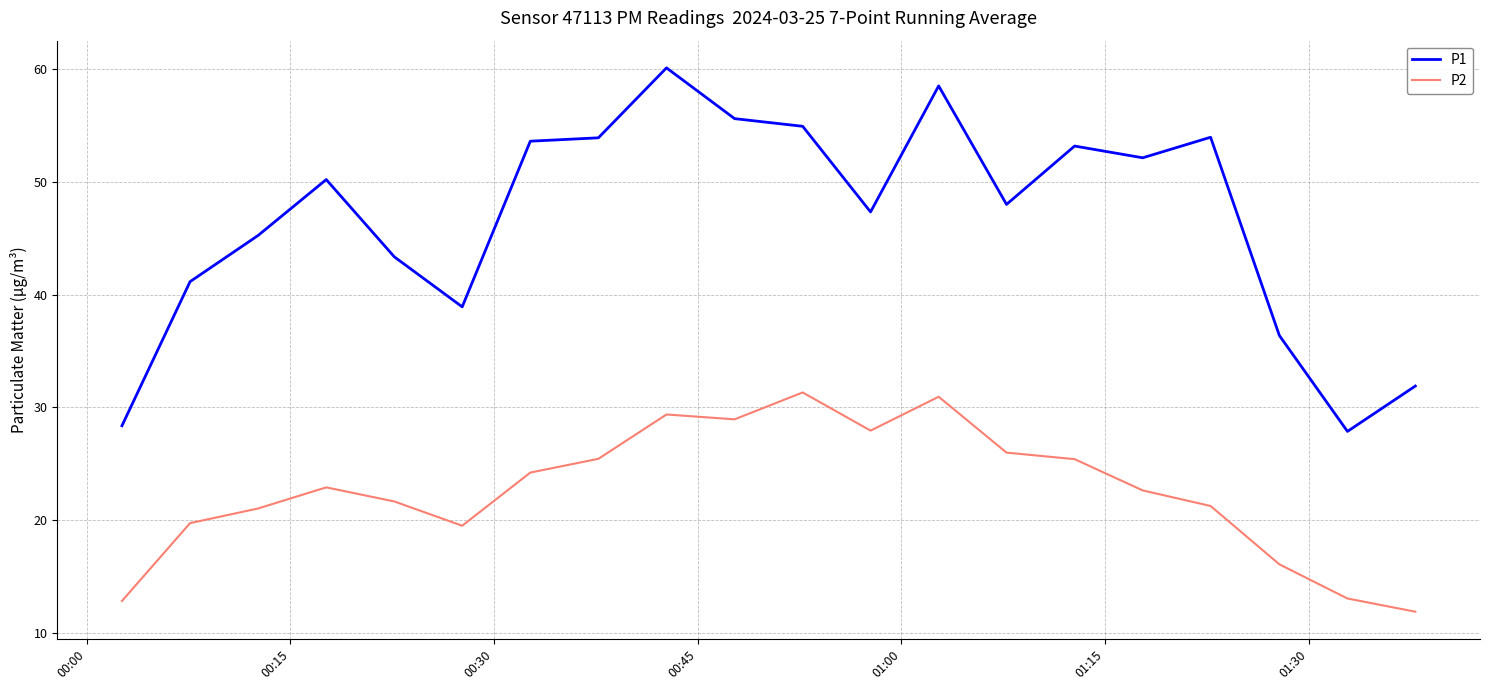

List the series in order of their overall mean, highest first.

P1, P2